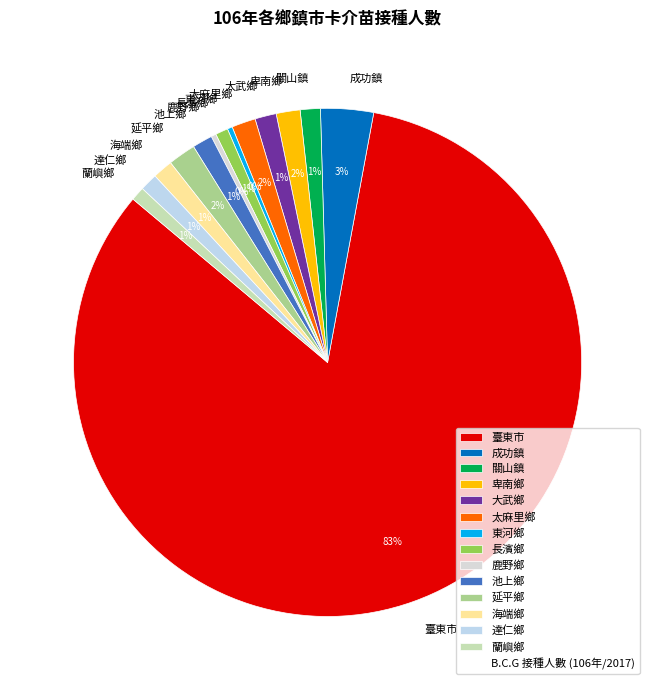

The 蘭嶼鄉 slice represents 1% of the pie. True or false?

True